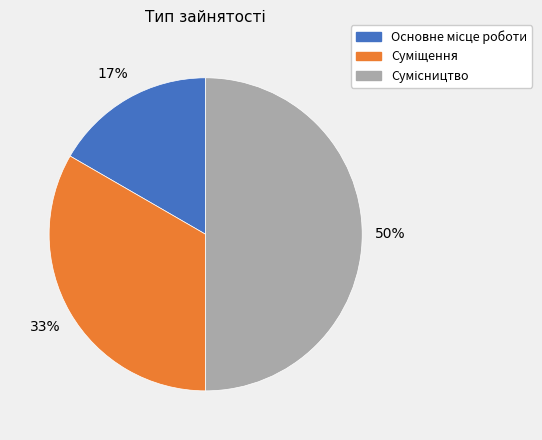

To the nearest percent, what is the average slice percentage?

33%